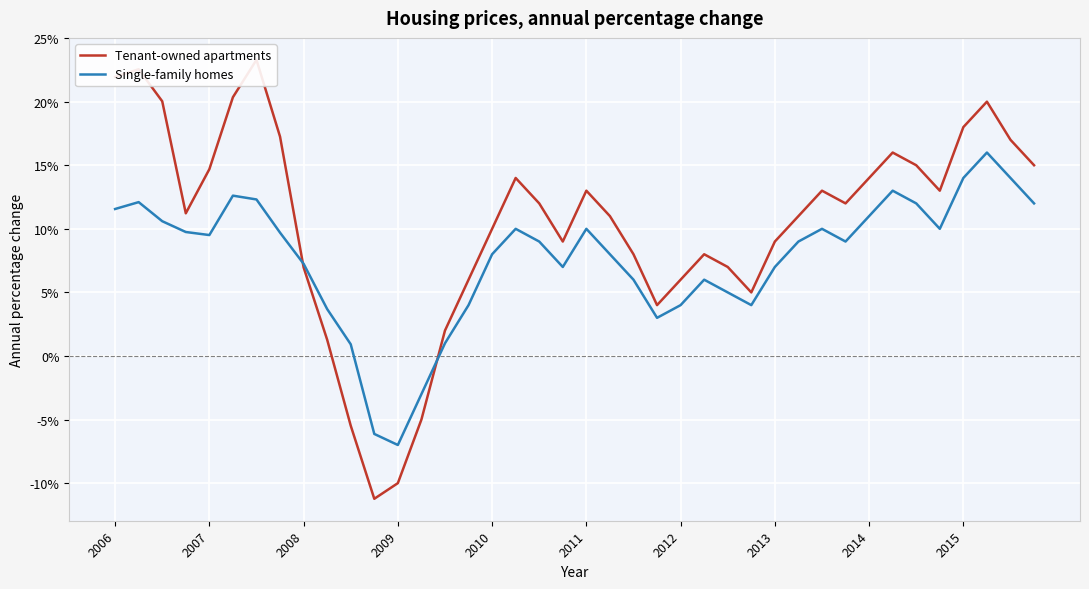

Rank the series by their average value, from highest to lowest.

Tenant-owned apartments, Single-family homes